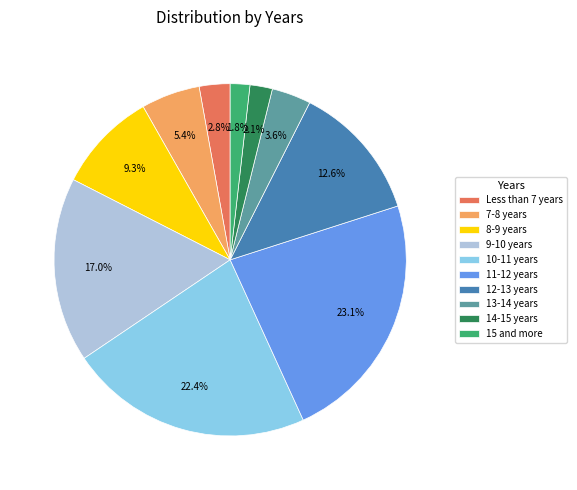

To the nearest percent, what is the combined percentage of 15 and more and 12-13 years?

14%